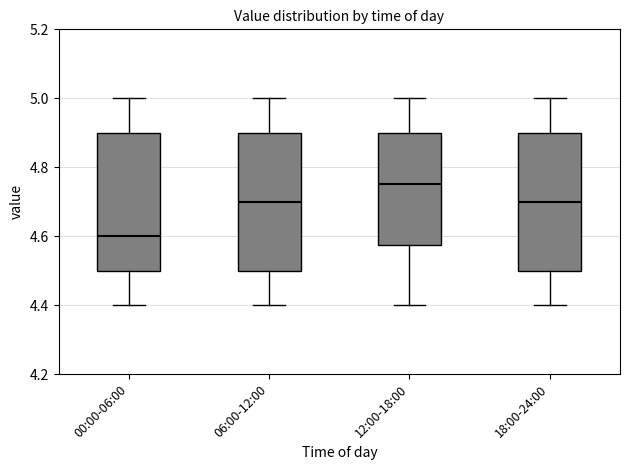

Where is the upper edge of the box for 12:00-18:00 on the y-axis? The values are not printed on the chart, so give them approximately, as read against the axis.

4.90